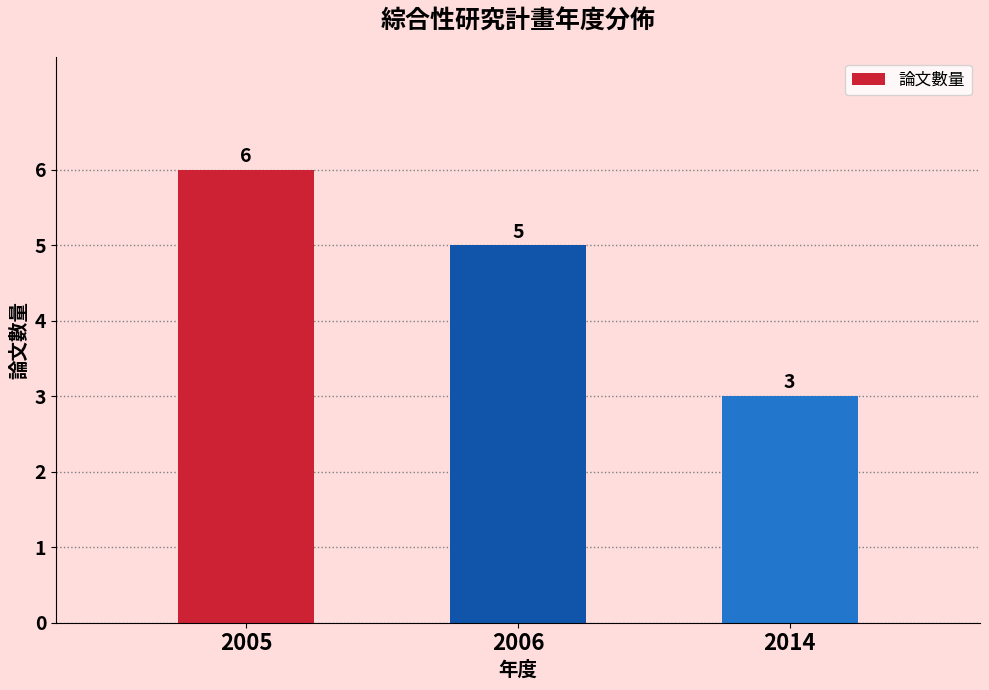

Where does the data first go above 5?

2005